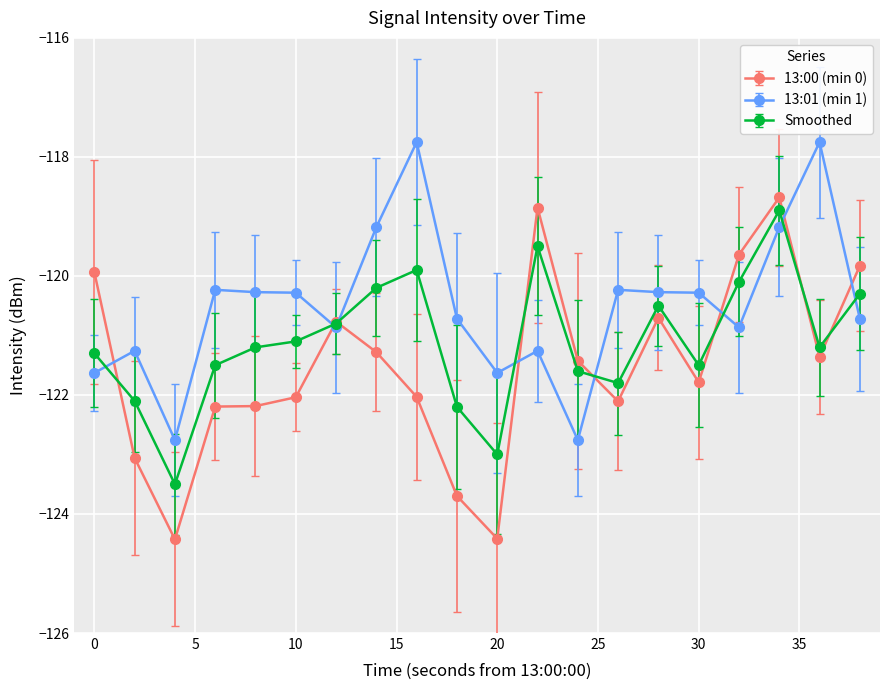

List the series in order of their overall mean, lowest first.

13:00 (min 0), Smoothed, 13:01 (min 1)